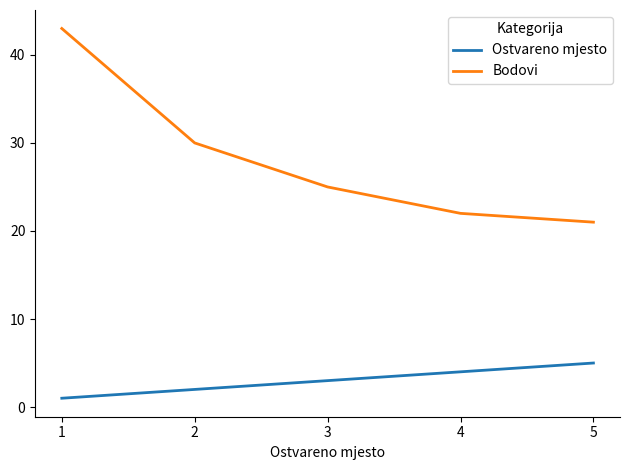

Which series has the largest total across all categories?

Bodovi